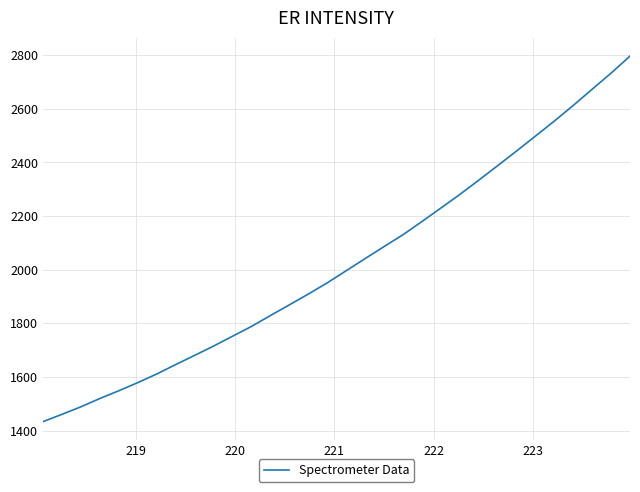

What is the difference between the maximum and minimum values?

1363.6